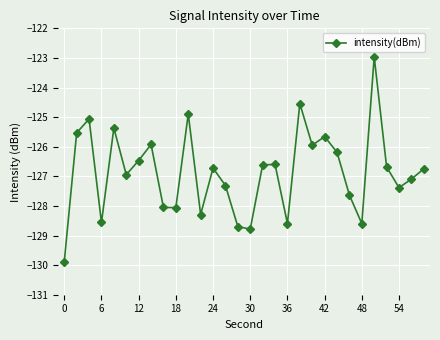

What is the maximum value shown in the chart?

-123.0